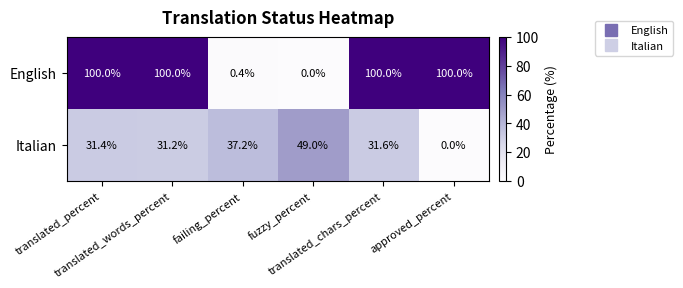

How many series are shown in this chart?

2